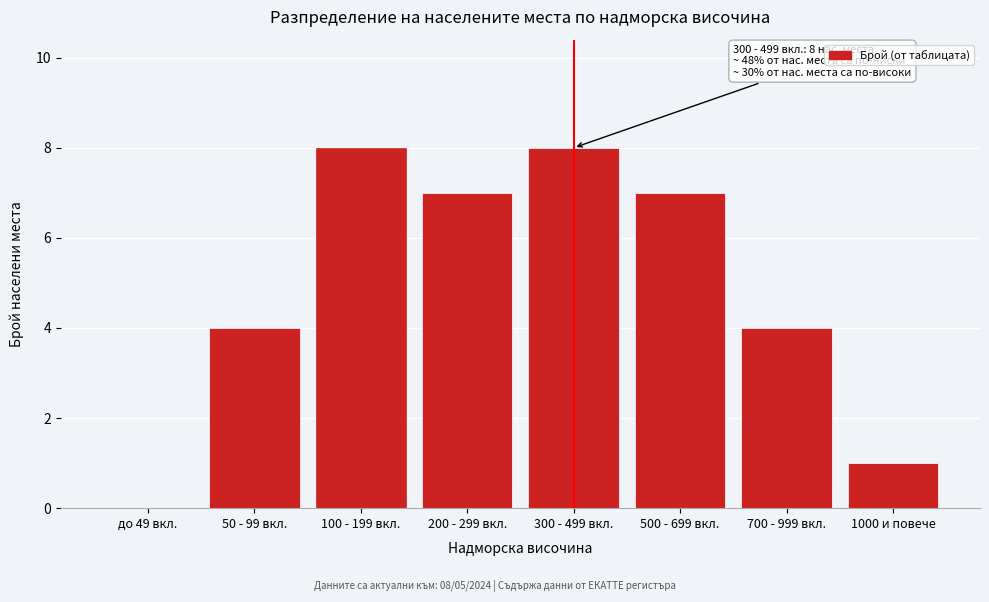

Reading left to right, what are all the values shown in this chart?

до 49 вкл.=0	50 - 99 вкл.=4	100 - 199 вкл.=8	200 - 299 вкл.=7	300 - 499 вкл.=8	500 - 699 вкл.=7	700 - 999 вкл.=4	1000 и повече=1